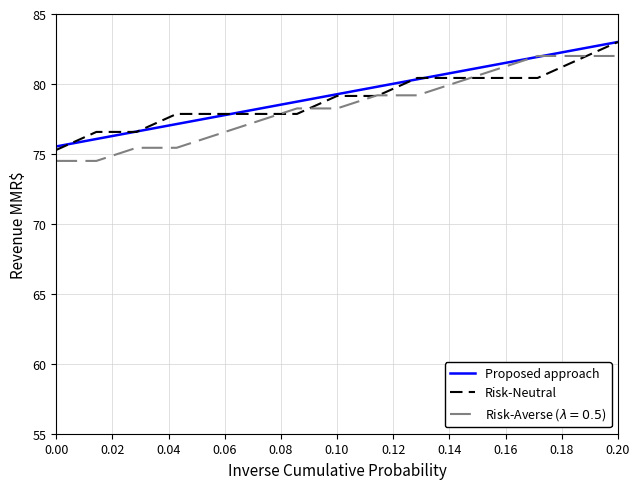

What is the lowest value of the Risk-Neutral series?

75.3